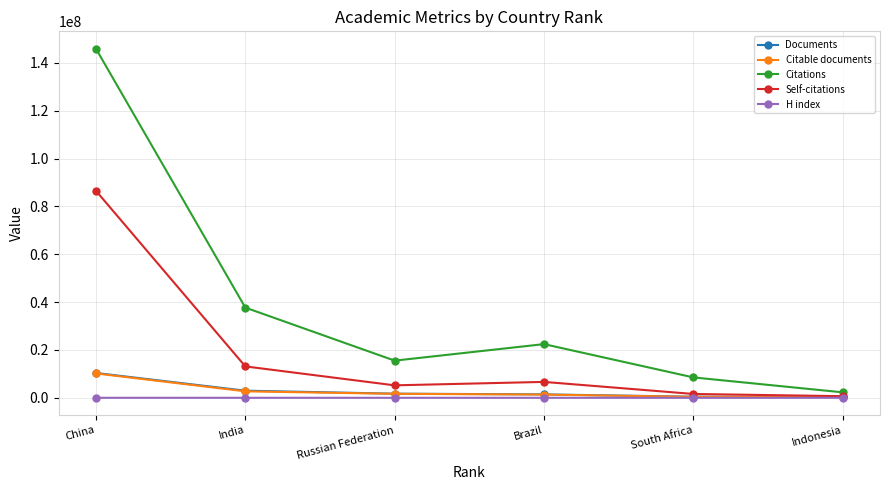

What is the difference between the highest and lowest values at Brazil?

22431781